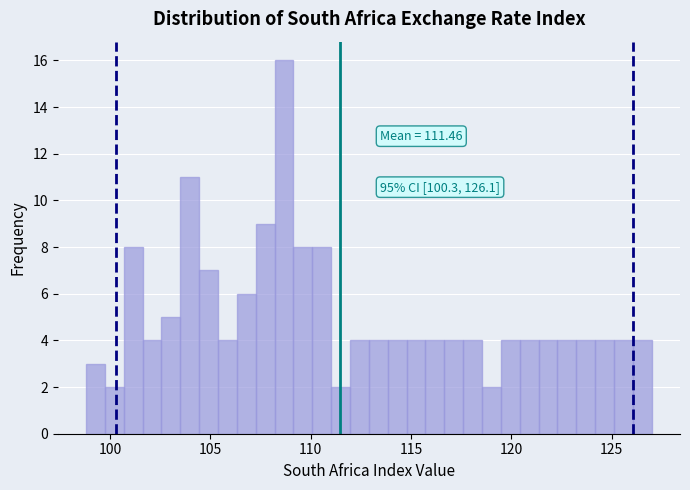

Read against the x-axis, roughly where is the centre of the tallest bar?

108.5